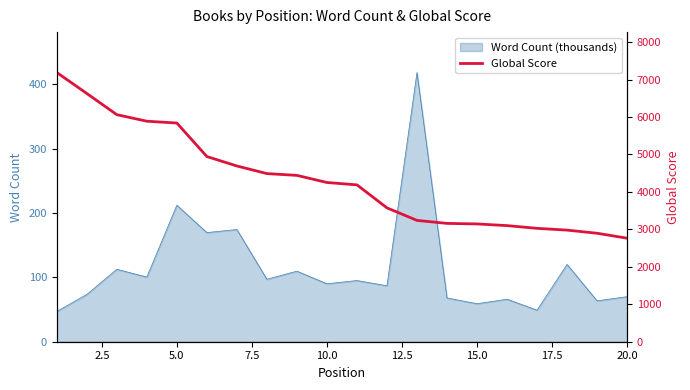

What is the difference between the maximum and minimum values?

4424